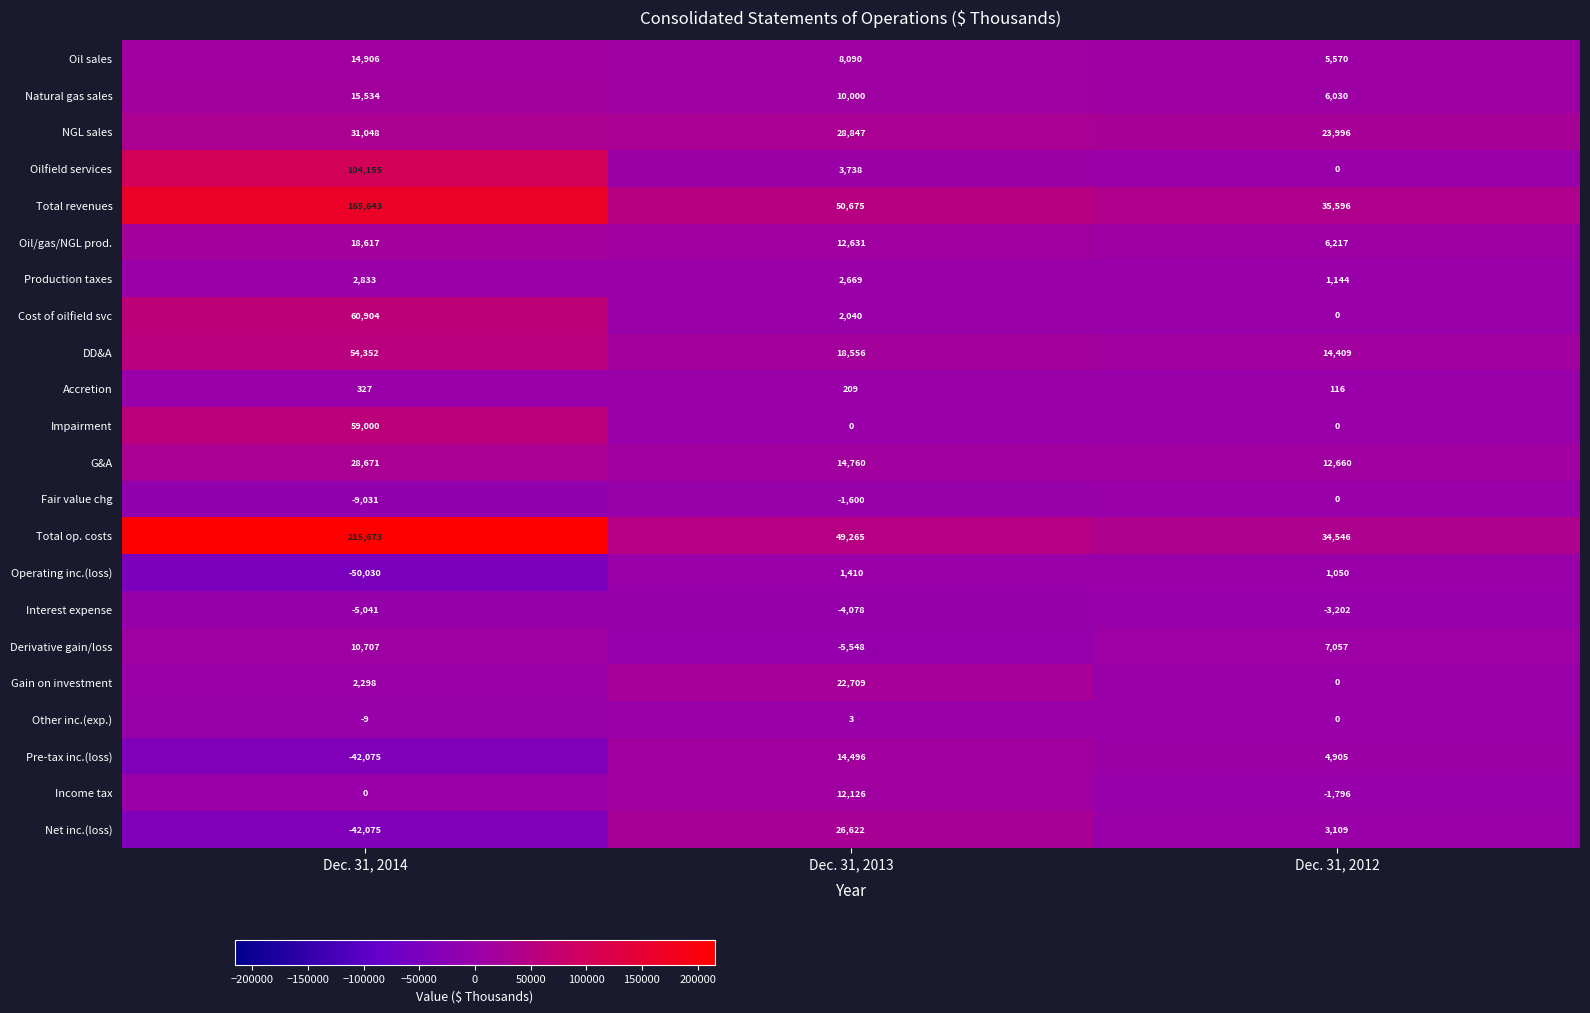

What is the greatest value displayed?

215673